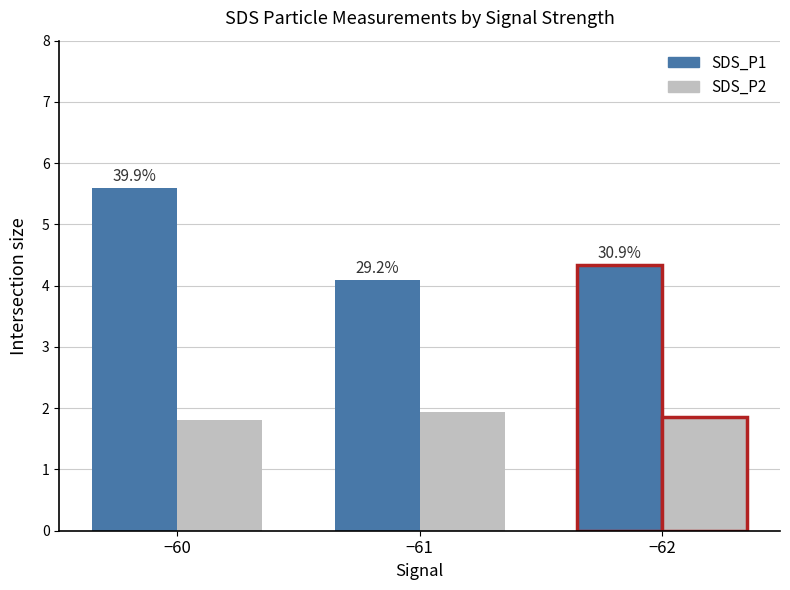

Which has a higher value, −61 or −62?

−62